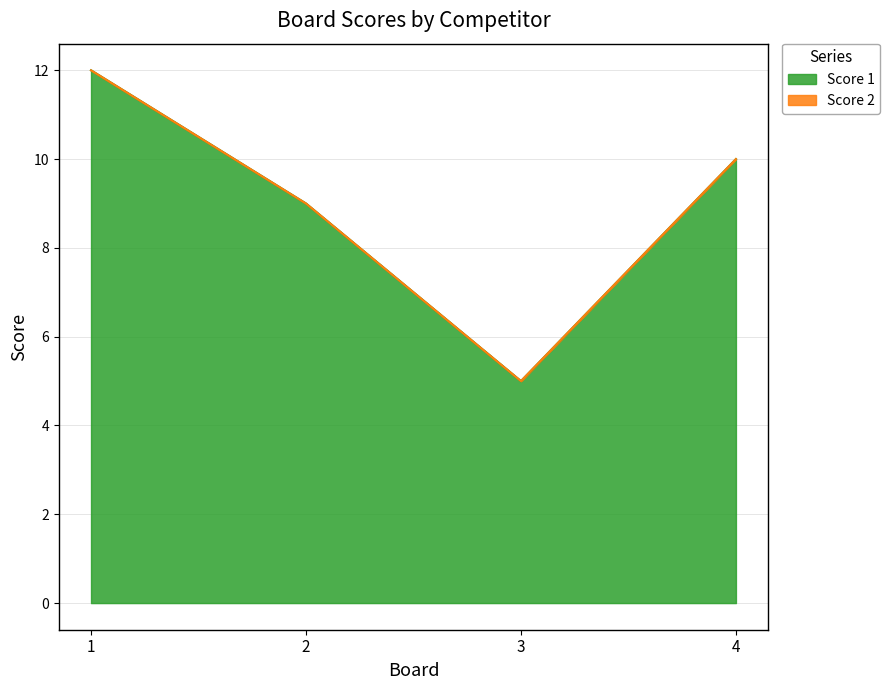

Which label corresponds to the largest value in the chart?

1